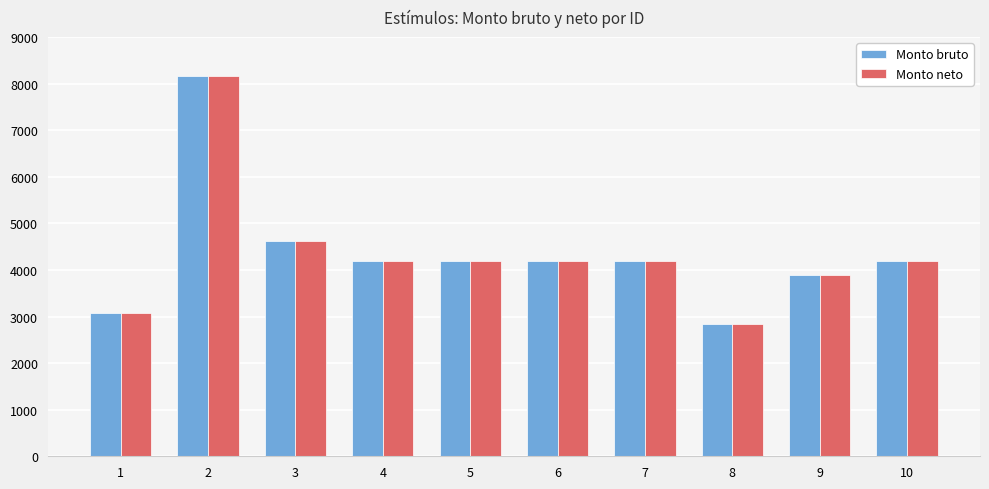

What is the total value across all series at 5?

8392.2